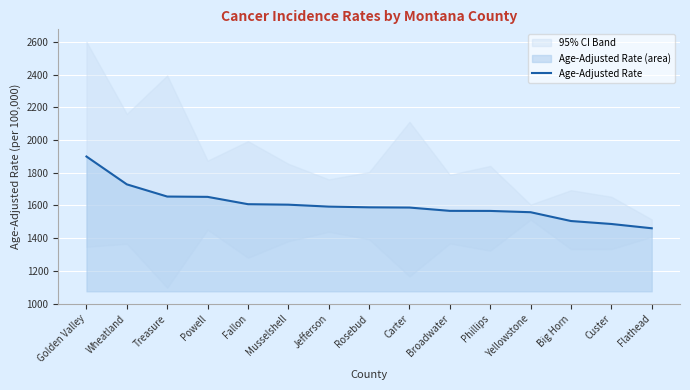

What is the greatest value displayed?

1899.3